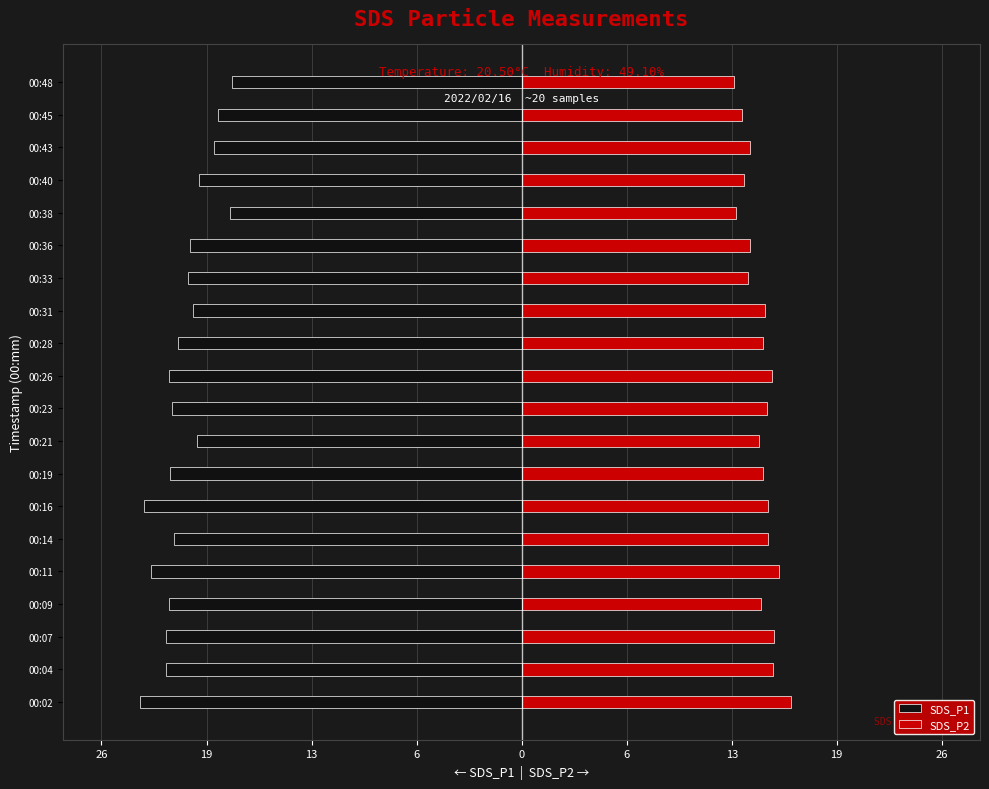

How many groups of bars are there?

20